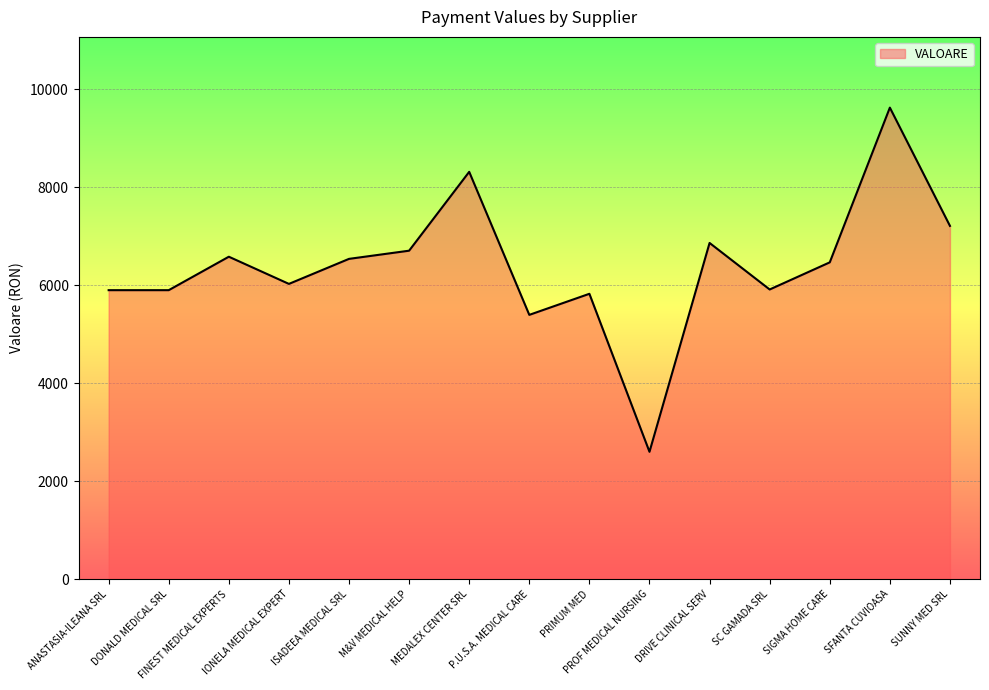

What position from the right is DRIVE CLINICAL SERV?

5